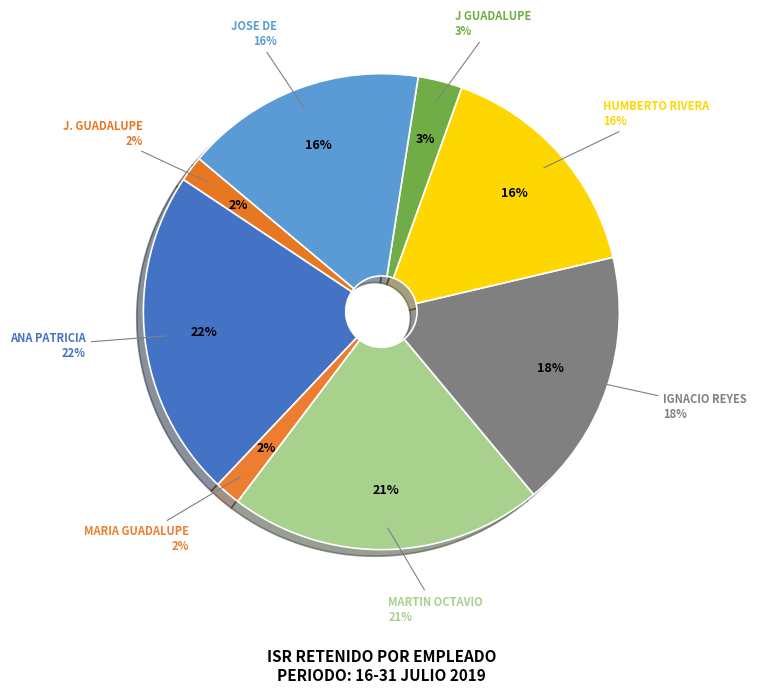

Is MARIA GUADALUPE TORRES the majority of the pie?

No